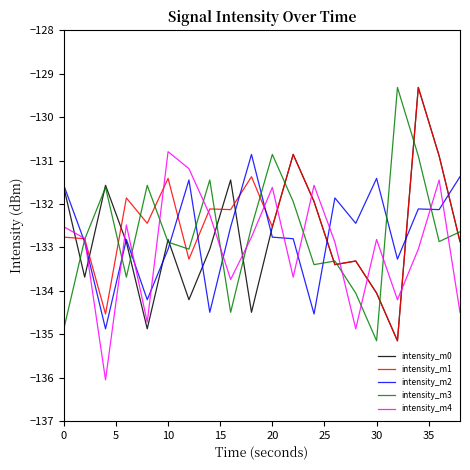

What is the minimum value shown in the chart?

-136.1